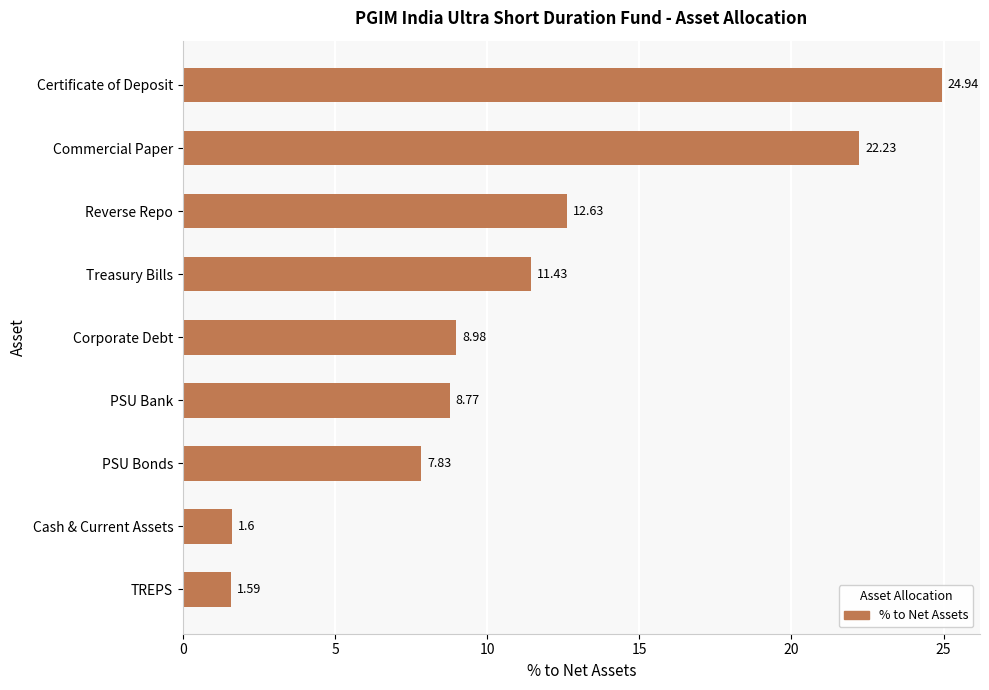

List the labels in order of value, largest first.

Certificate of Deposit, Commercial Paper, Reverse Repo, Treasury Bills, Corporate Debt, PSU Bank, PSU Bonds, Cash & Current Assets, TREPS